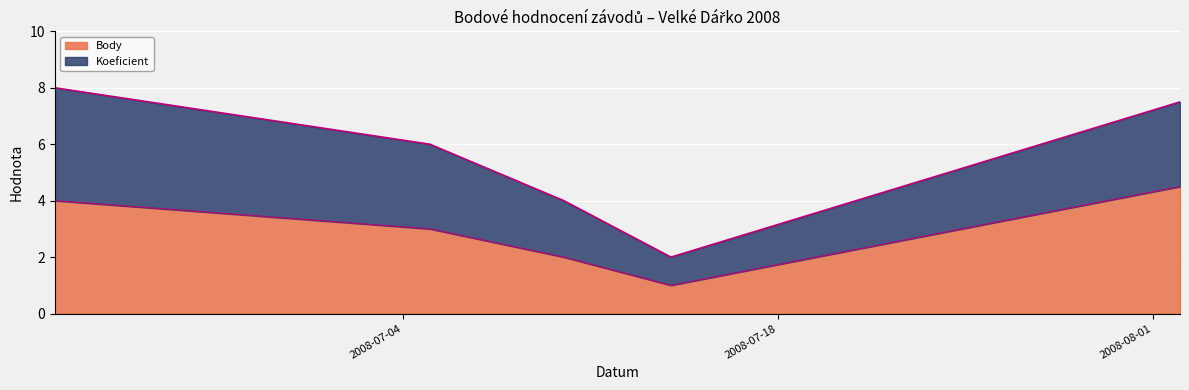

What is the average value?

2.9